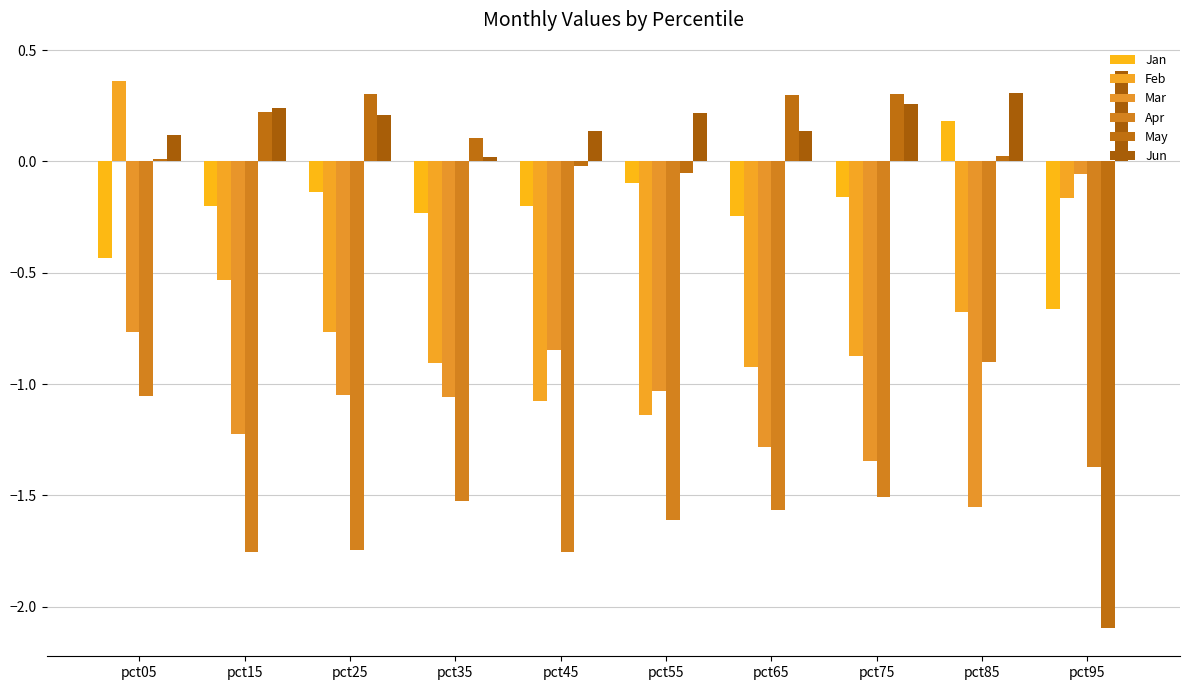

What is the maximum value shown in the chart?

0.4